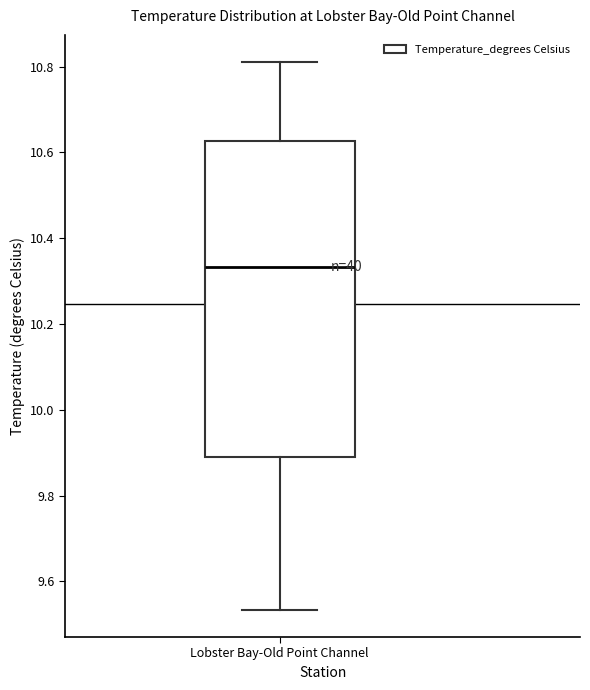

Transcribe this box plot: give where the median line is, the range the box spans, and where the two whiskers end, as read against the y-axis. The values are not printed on the chart, so give them approximately, as read against the axis.

median 10.34, box 9.90 to 10.62, whiskers 9.54 to 10.82